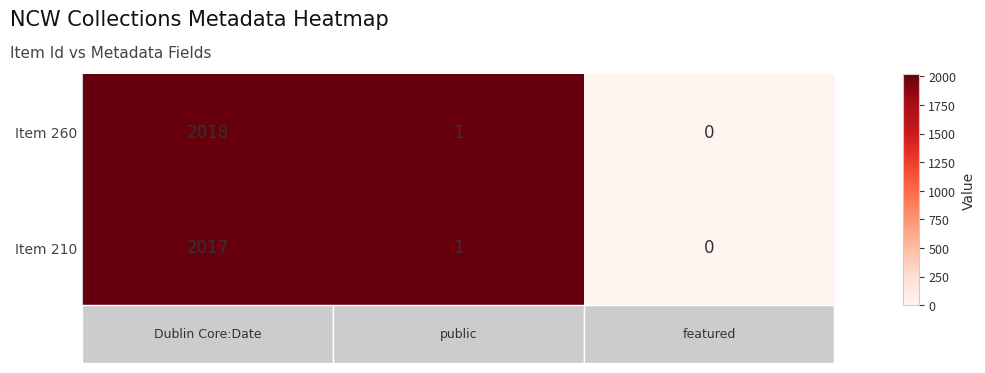

What is the difference between the maximum and minimum values in the Item 210 series?

2017